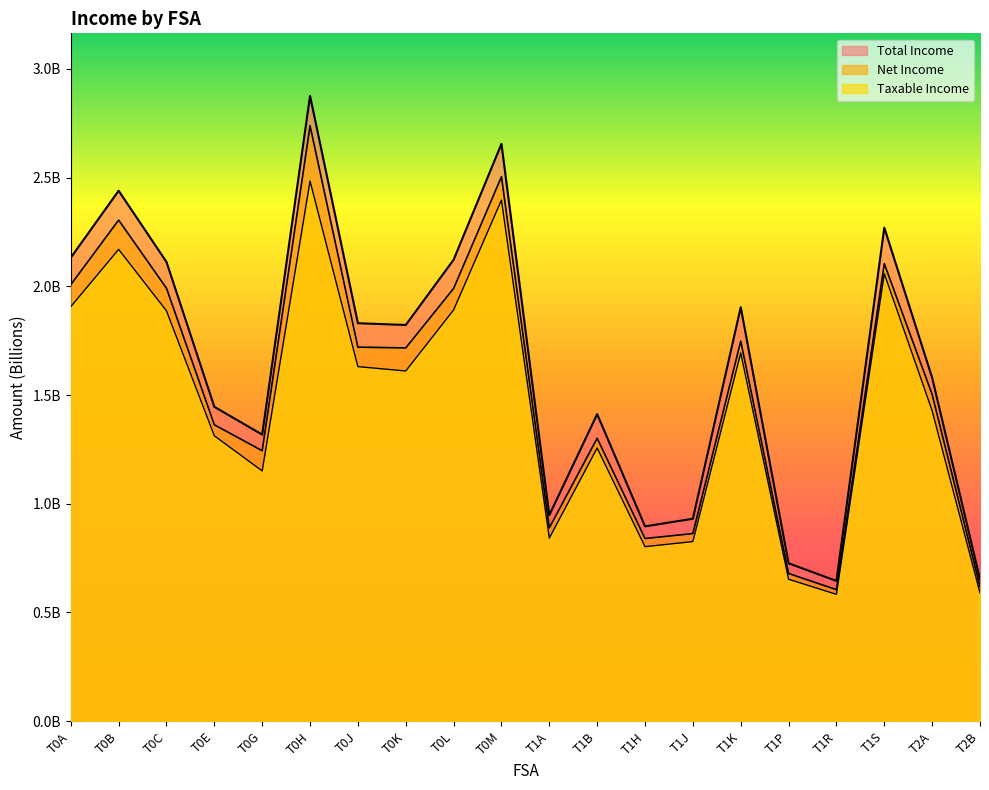

True or false: Taxable Income and Total Income cross at least once.

False